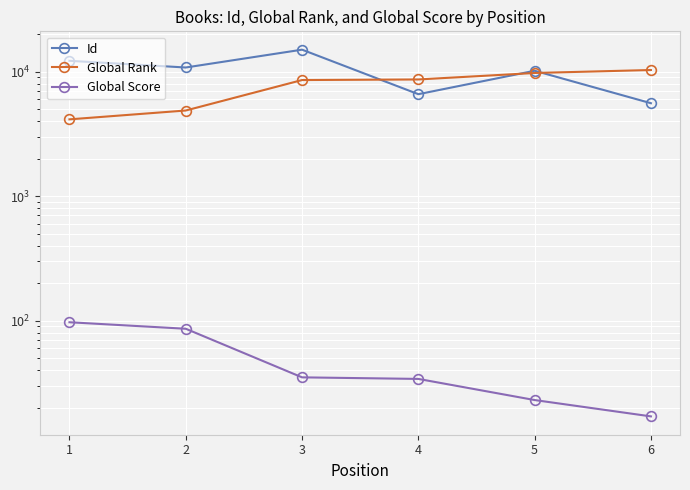

The value of Id at 4 is 3280. True or false?

False